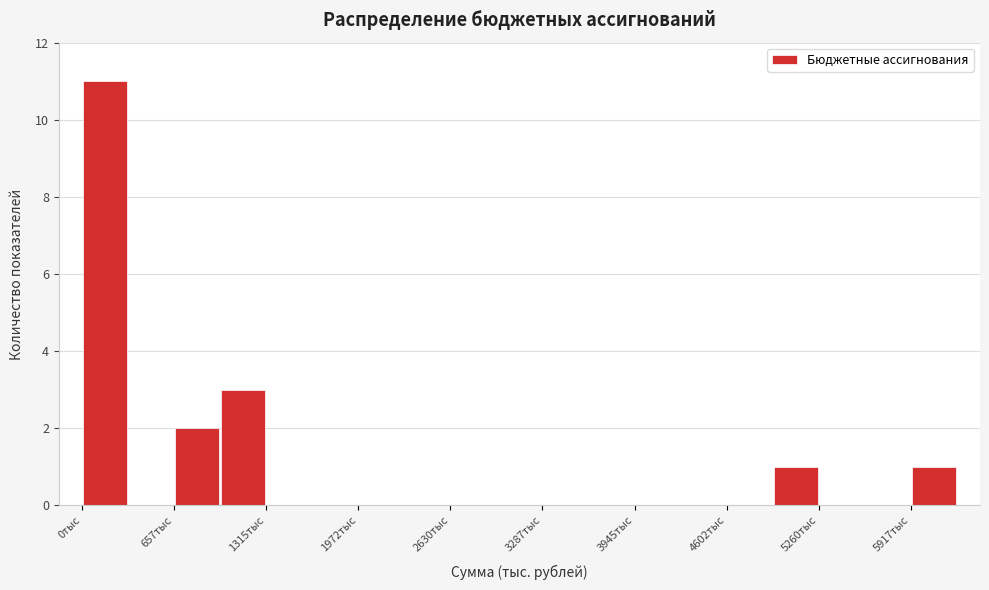

Read against the x-axis, roughly where is the centre of the tallest bar?

200